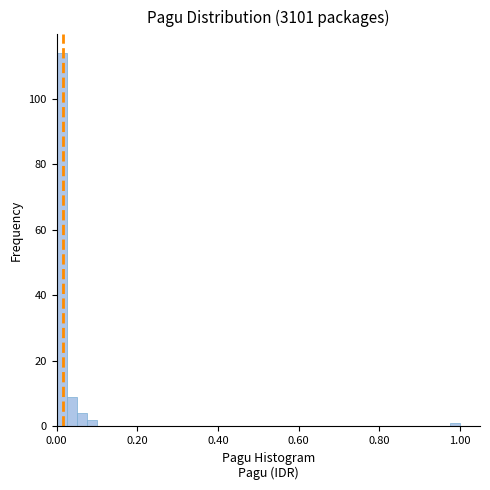

Around what value on the x-axis is the tallest bar? Give the approximate position of its centre, as read against the axis.

0.02